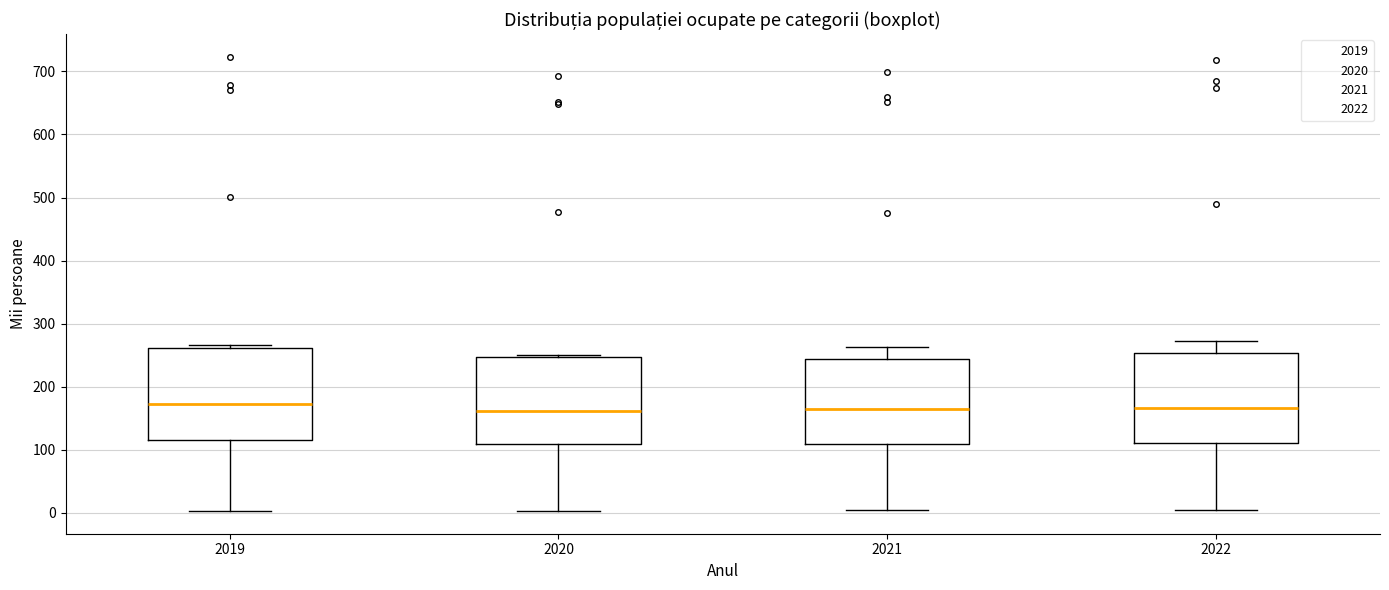

Reading left to right, transcribe this box plot: for each box, give where its median line is, the range the box spans, and where its two whiskers end, as read against the y-axis. The values are not printed on the chart, so give them approximately, as read against the axis.

2019: median 170, box 120 to 260, whiskers 0 to 270
2020: median 160, box 110 to 250, whiskers 0 to 250 (just above the box's upper edge)
2021: median 160, box 110 to 240, whiskers 0 to 260
2022: median 170, box 110 to 250, whiskers 0 to 270